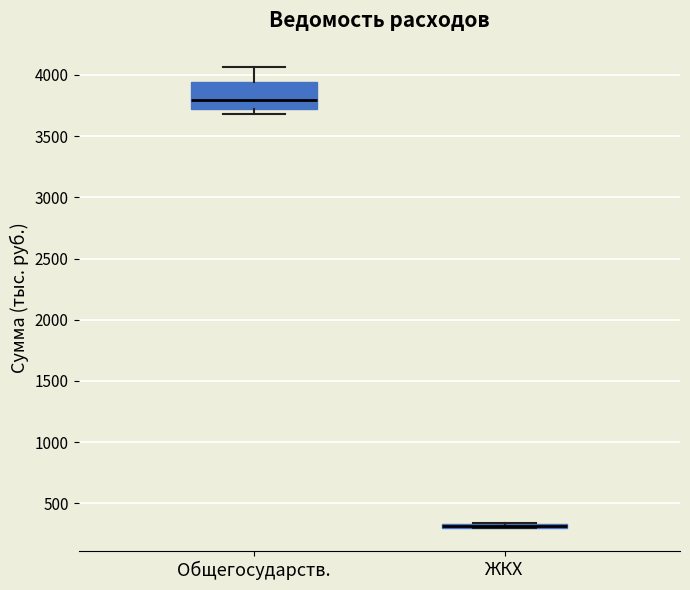

Which box is the tallest, from its lower edge to its upper edge?

Общегосударств.